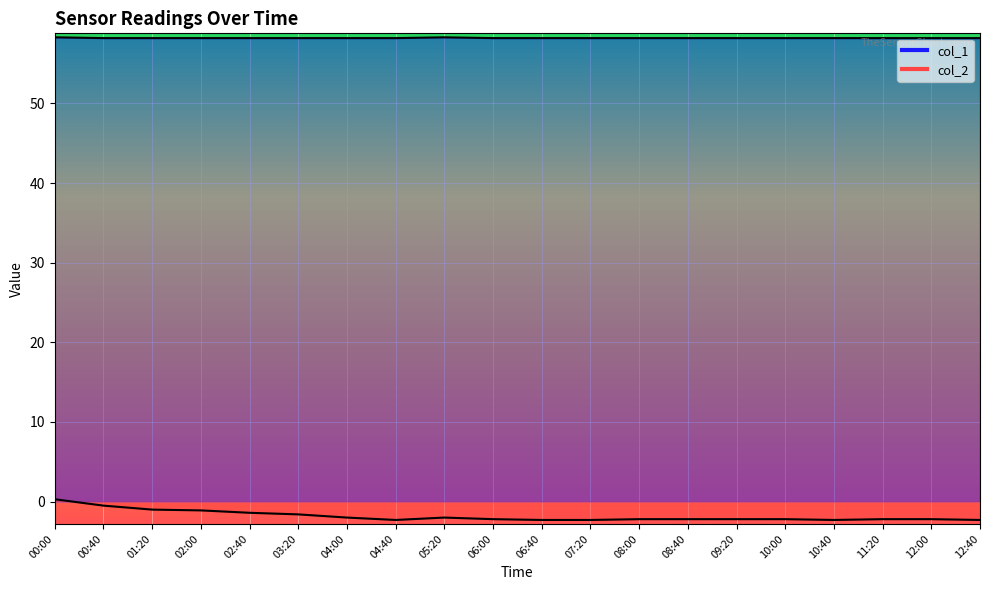

What is the label of the 12th point from the left?

07:20